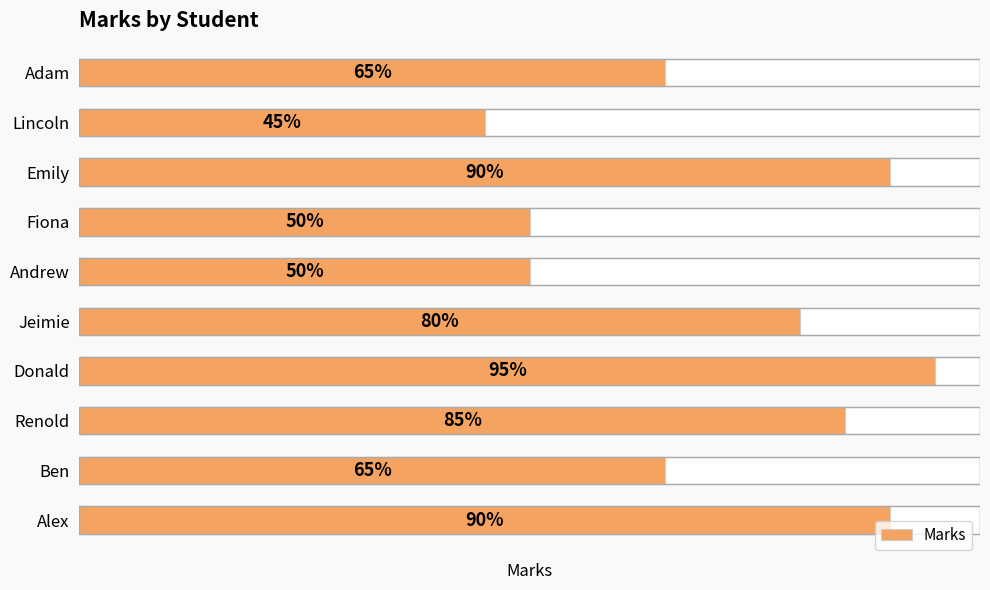

Are the bars grouped side by side (vs. stacked)?

No